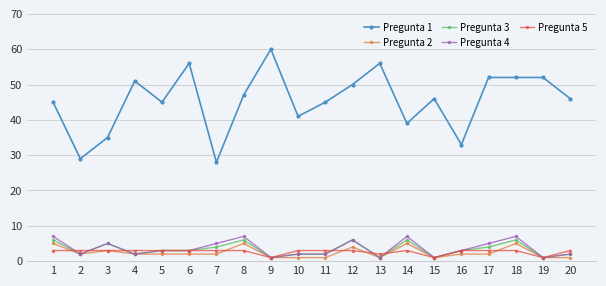

Is the value of Pregunta 2 at 1 greater than the value of Pregunta 4 at 4?

Yes